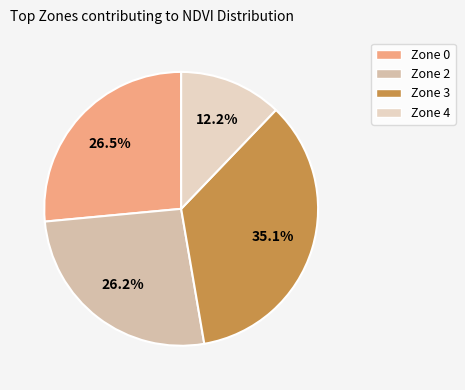

How many slices are in this pie chart?

4